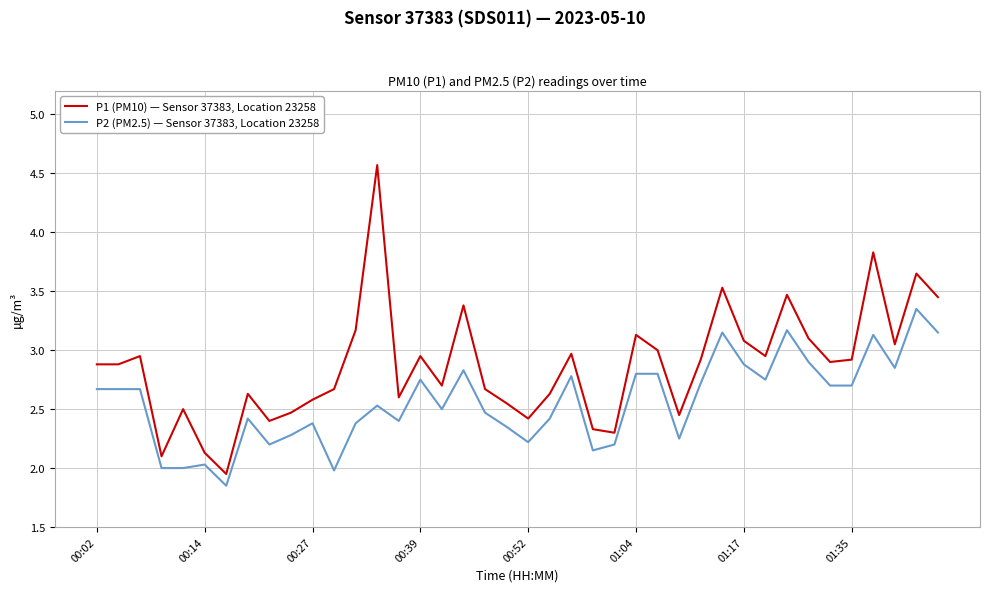

Rank the series by their maximum value, from highest to lowest.

P1 (PM10) — Sensor 37383, Location 23258, P2 (PM2.5) — Sensor 37383, Location 23258